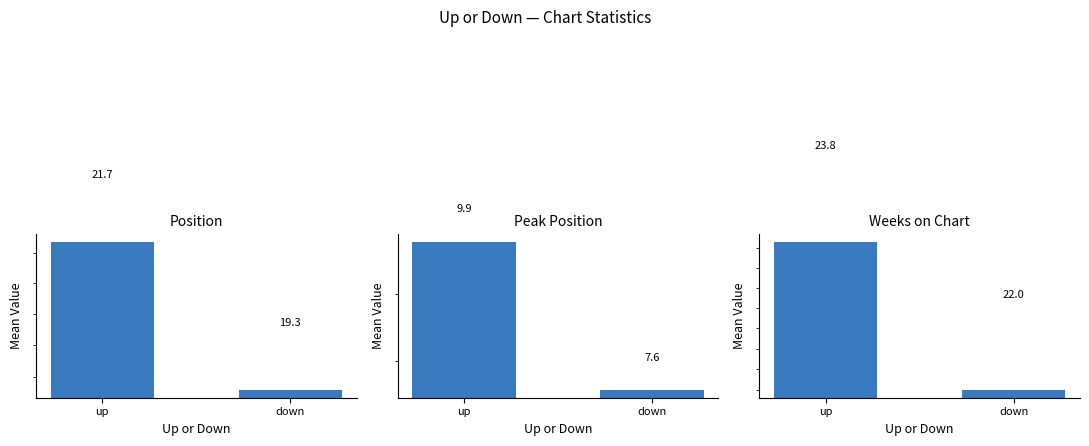

What is the difference between the maximum and minimum values in the Position series?

2.4